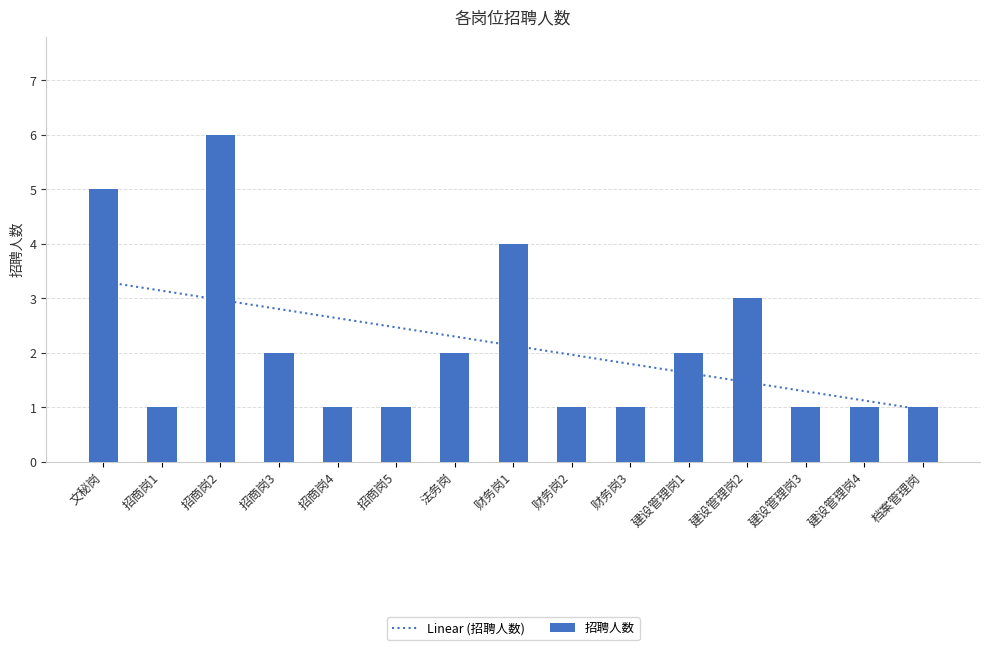

Which has a higher value, 招商岗5 or 招商岗1?

招商岗5